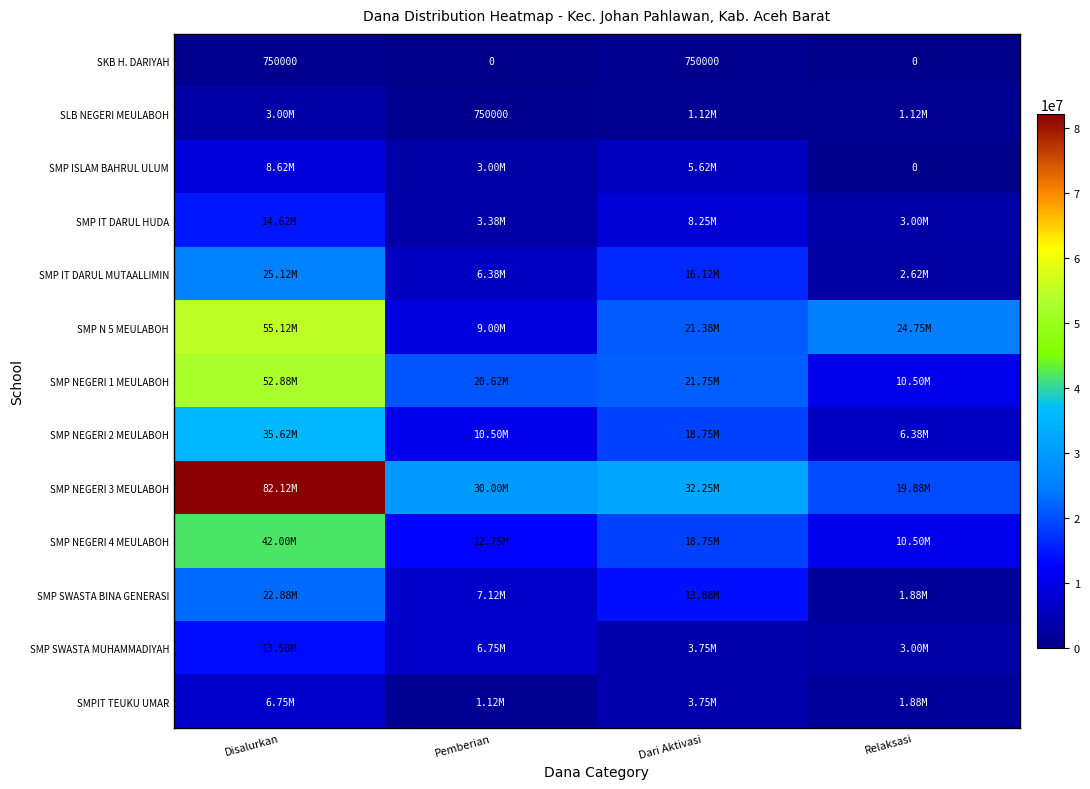

What is the difference between the maximum and minimum values in the SKB H. DARIYAH series?

750000